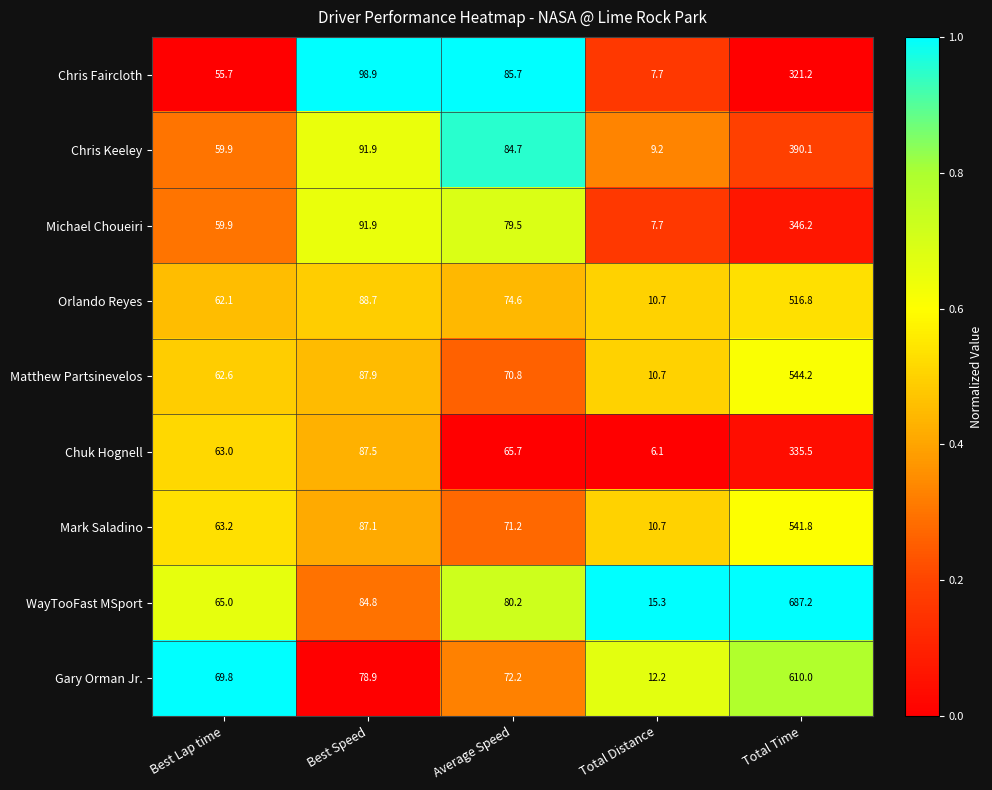

Is it true that WayTooFast MSport equals 80.2 at Average Speed?

True